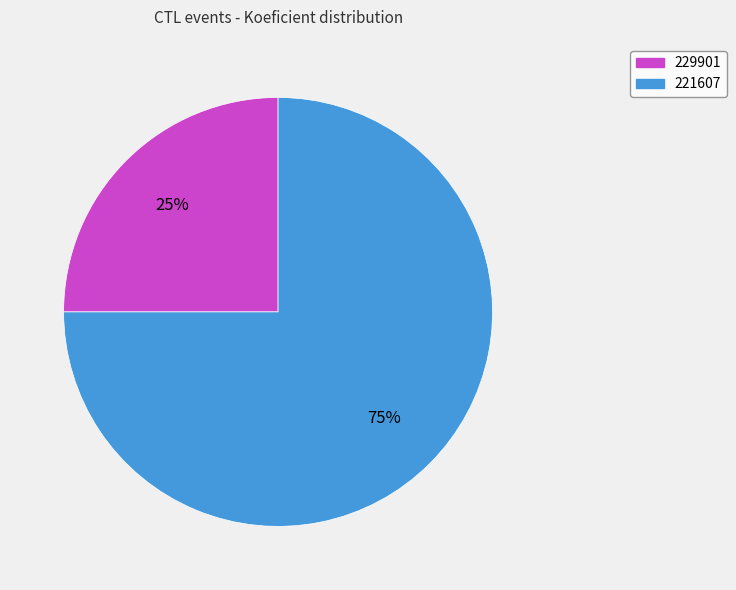

To the nearest percent, what is the difference between the 229901 and 221607 slice percentages?

50%